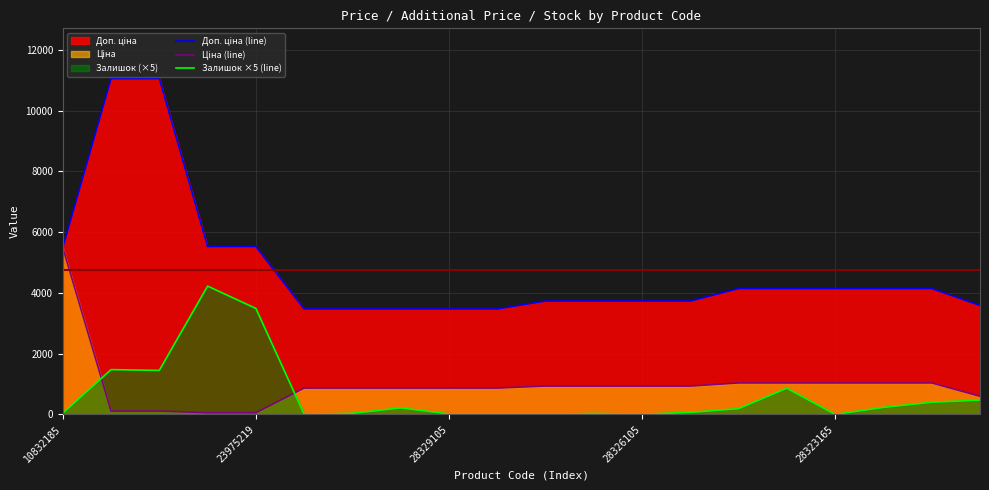

At how many categories does at least one series exceed 5324?

5